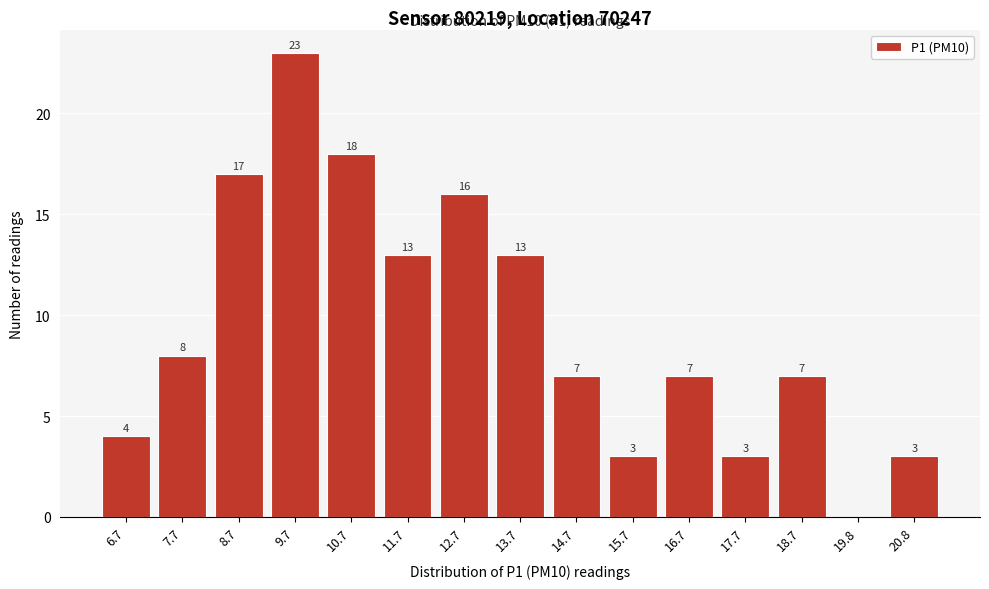

Reading right to left, transcribe all the data shown in this chart.

20.8=3	19.8=0	18.7=7	17.7=3	16.7=7	15.7=3	14.7=7	13.7=13	12.7=16	11.7=13	10.7=18	9.7=23	8.7=17	7.7=8	6.7=4